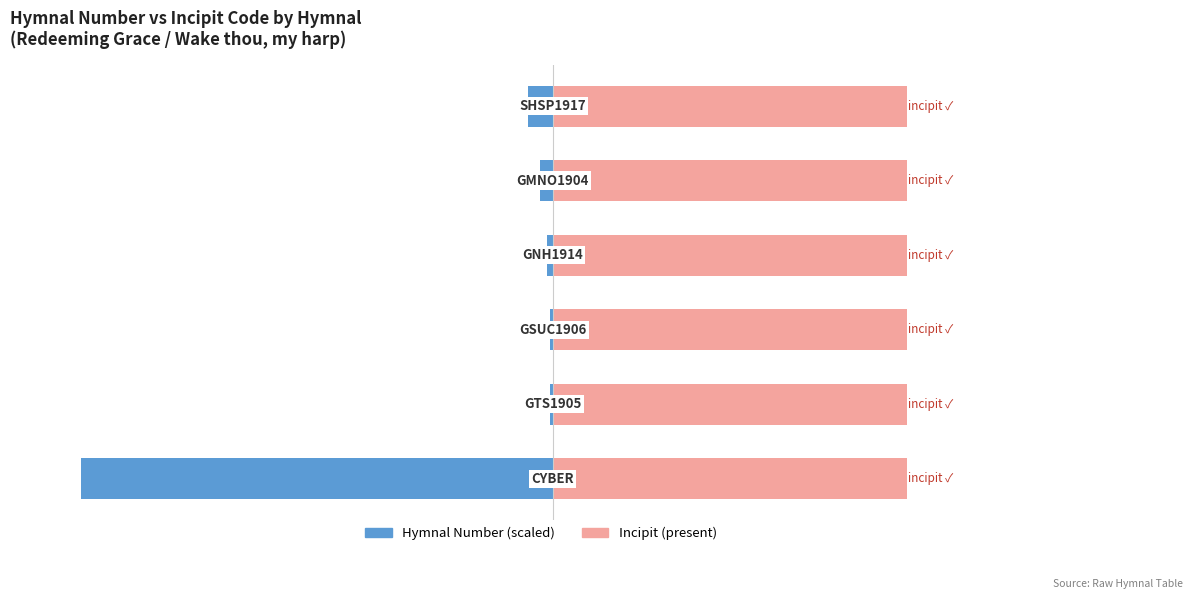

How many data points in Hymnal Number (scaled) are less than -1?

4